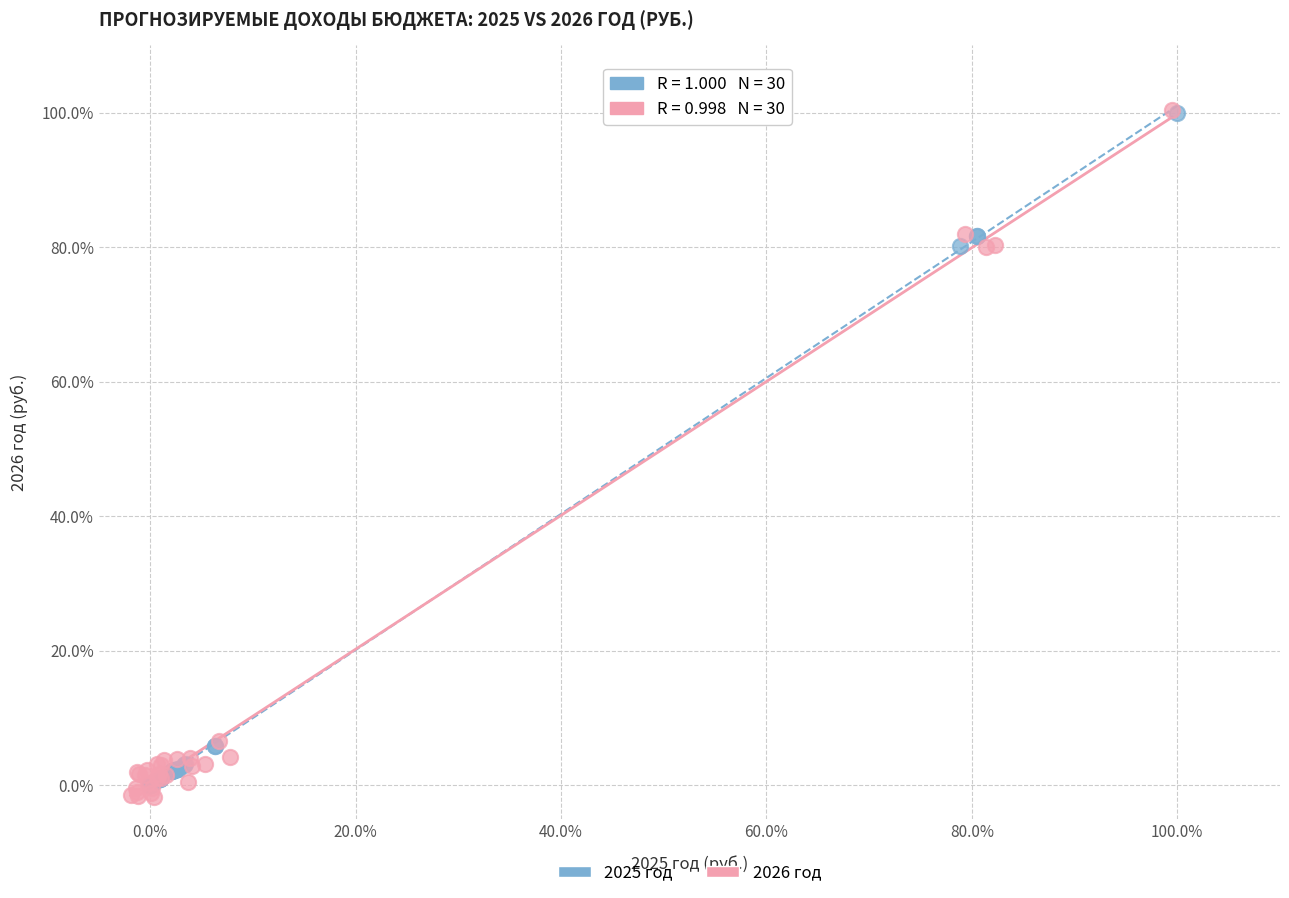

Which series has the largest Y range (max minus min)?

2026 год